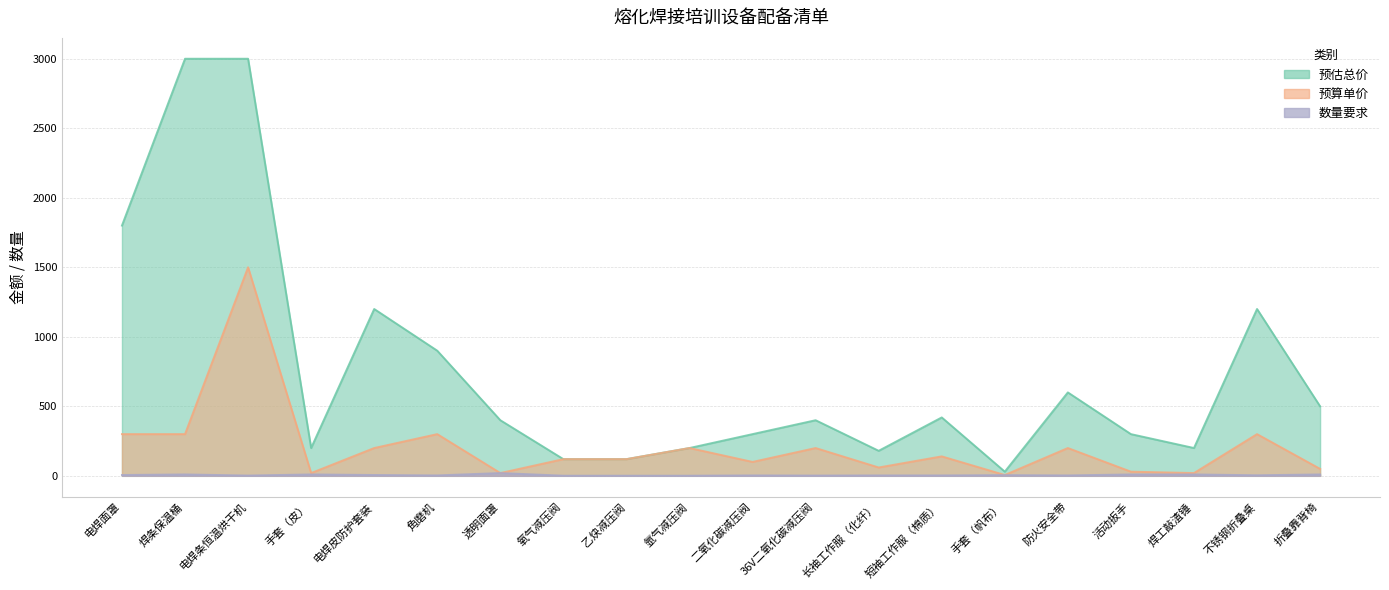

At which label does 预估总价 first exceed 400?

电焊面罩